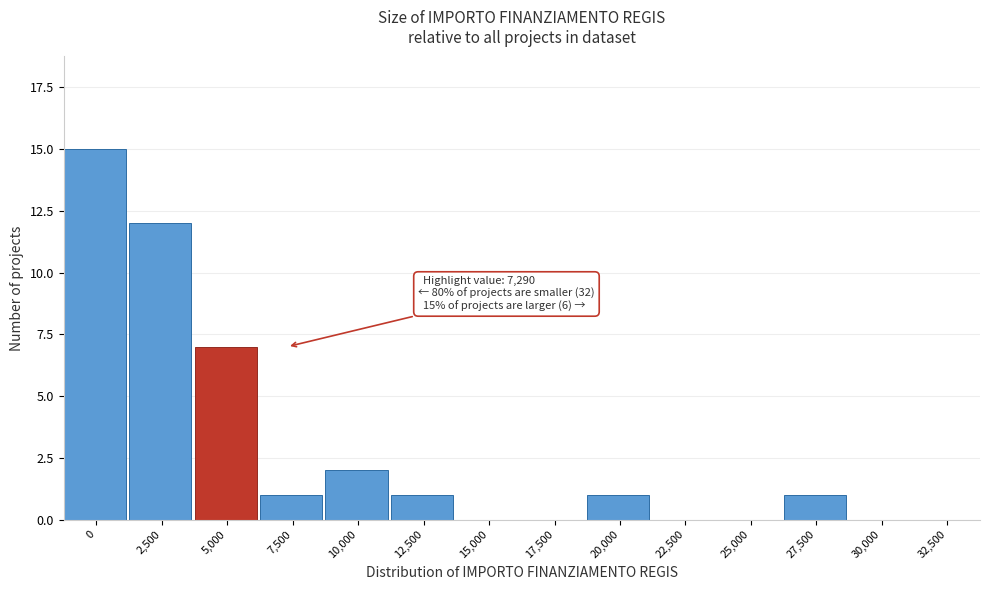

Reading left to right, transcribe all the data shown in this chart.

0=15	2,500=12	5,000=7	7,500=1	10,000=2	12,500=1	15,000=0	17,500=0	20,000=1	22,500=0	25,000=0	27,500=1	30,000=0	32,500=0